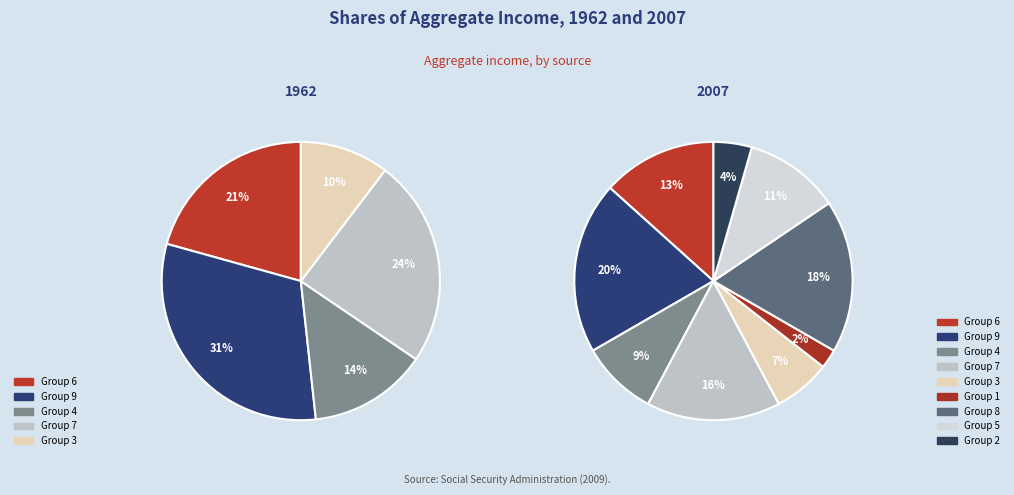

Do 9 and 6 together represent more than half of the pie?

No